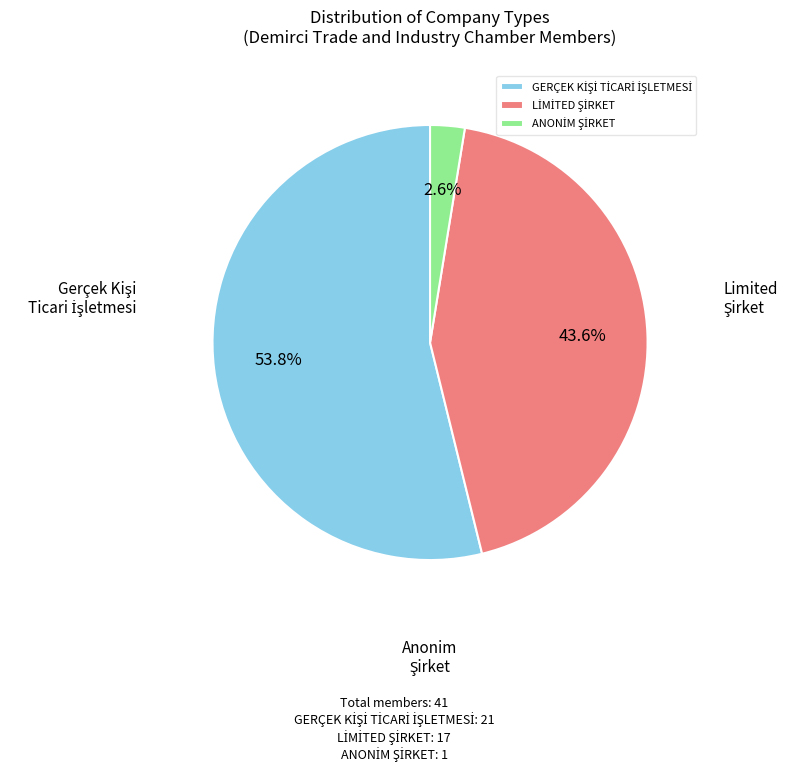

Does any single category account for the majority?

Yes